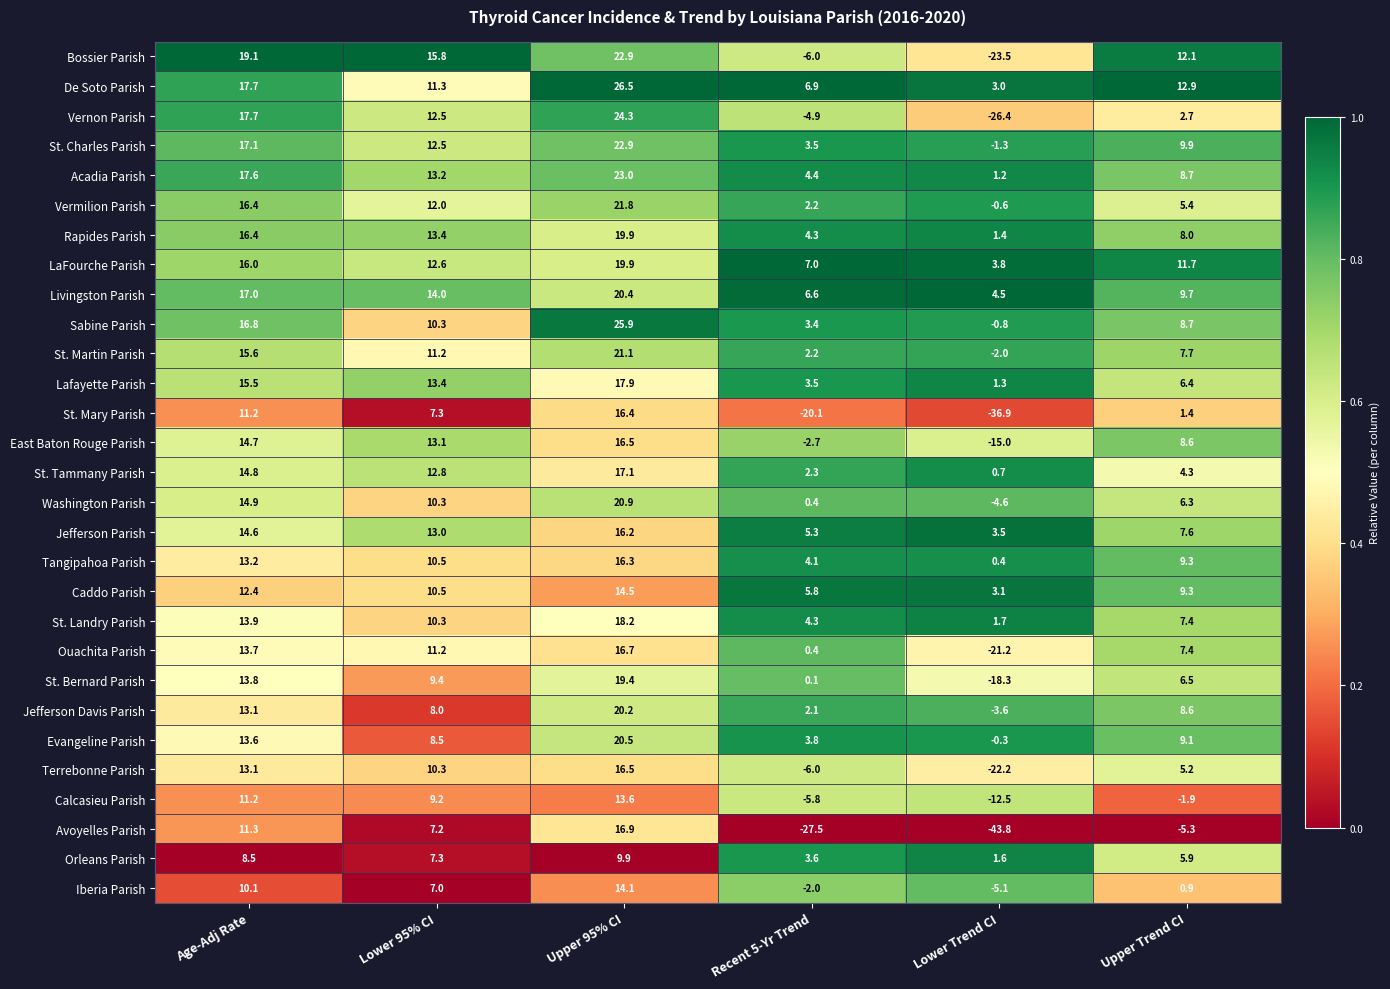

At Lower Trend CI, list the series in order from smallest to largest.

Avoyelles Parish, St. Mary Parish, Vernon Parish, Bossier Parish, Terrebonne Parish, Ouachita Parish, St. Bernard Parish, East Baton Rouge Parish, Calcasieu Parish, Iberia Parish, Washington Parish, Jefferson Davis Parish, St. Martin Parish, St. Charles Parish, Sabine Parish, Vermilion Parish, Evangeline Parish, Tangipahoa Parish, St. Tammany Parish, Acadia Parish, Lafayette Parish, Rapides Parish, Orleans Parish, St. Landry Parish, De Soto Parish, Caddo Parish, Jefferson Parish, LaFourche Parish, Livingston Parish